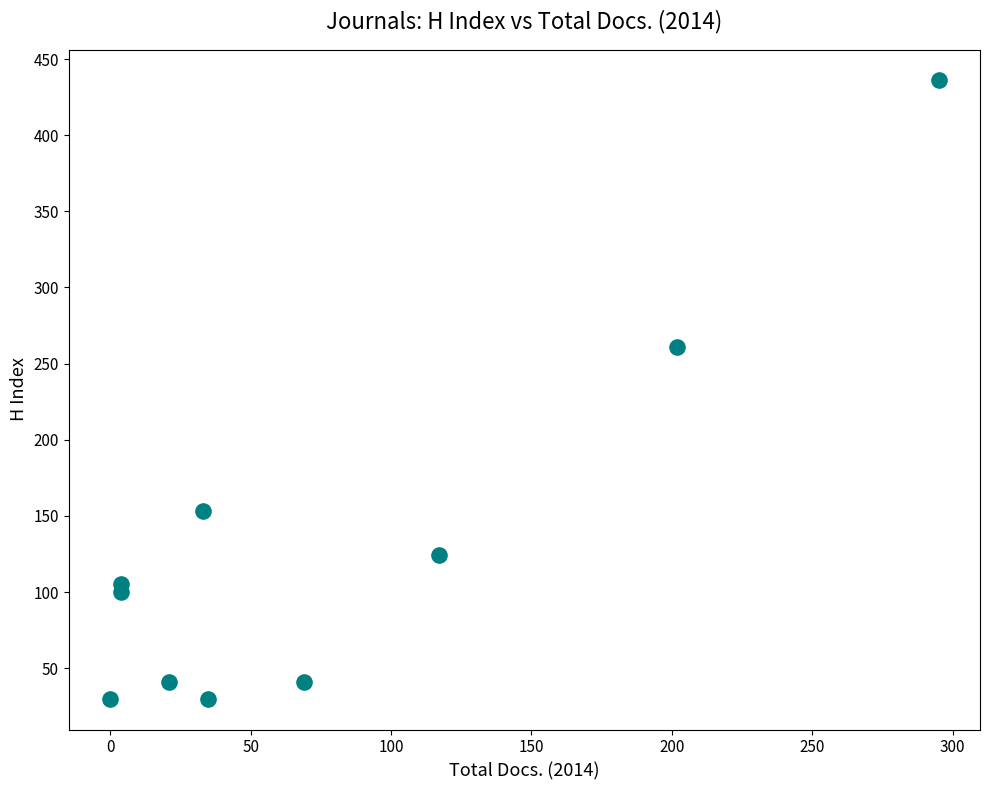

What Y value in the scatter plot is closest to 233?

261